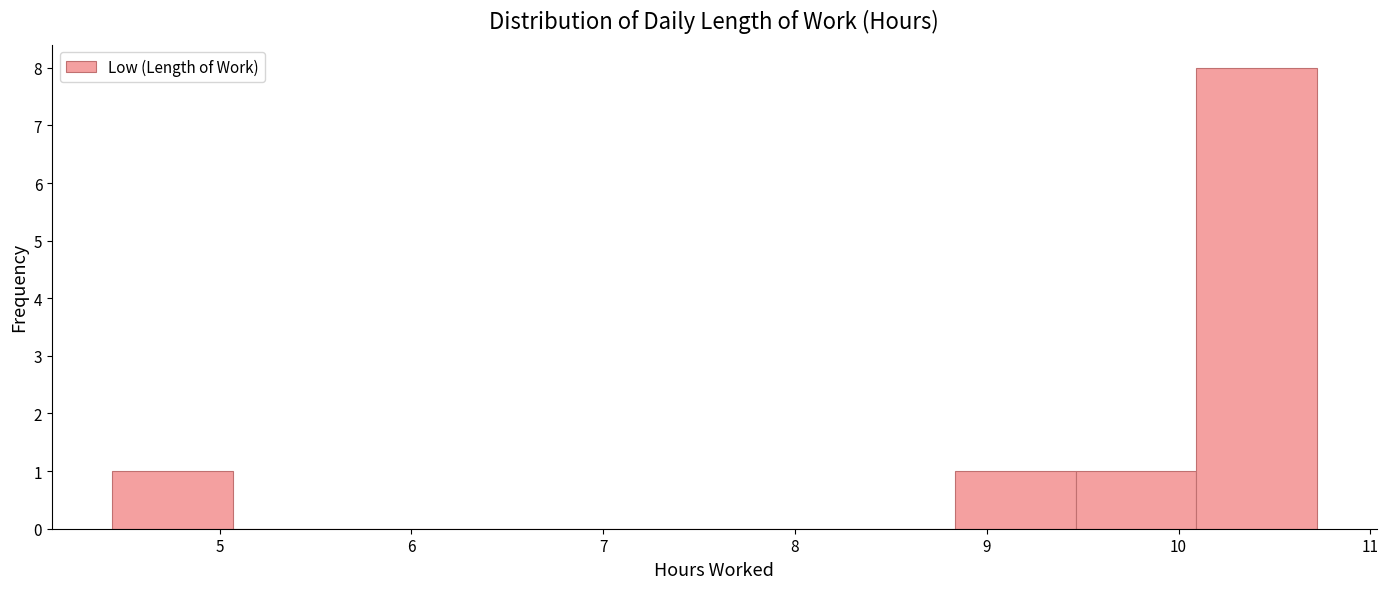

Reading left to right, list every bar in this chart as the range it spans on the x-axis followed by its height. Neither the bar edges nor the heights are printed on the chart, so give them approximately, as read against the axes.

4.4 to 5.1: 1
5.1 to 5.7: 0
5.7 to 6.3: 0
6.3 to 7.0: 0
7.0 to 7.6: 0
7.6 to 8.2: 0
8.2 to 8.8: 0
8.8 to 9.5: 1
9.5 to 10.1: 1
10.1 to 10.7: 8